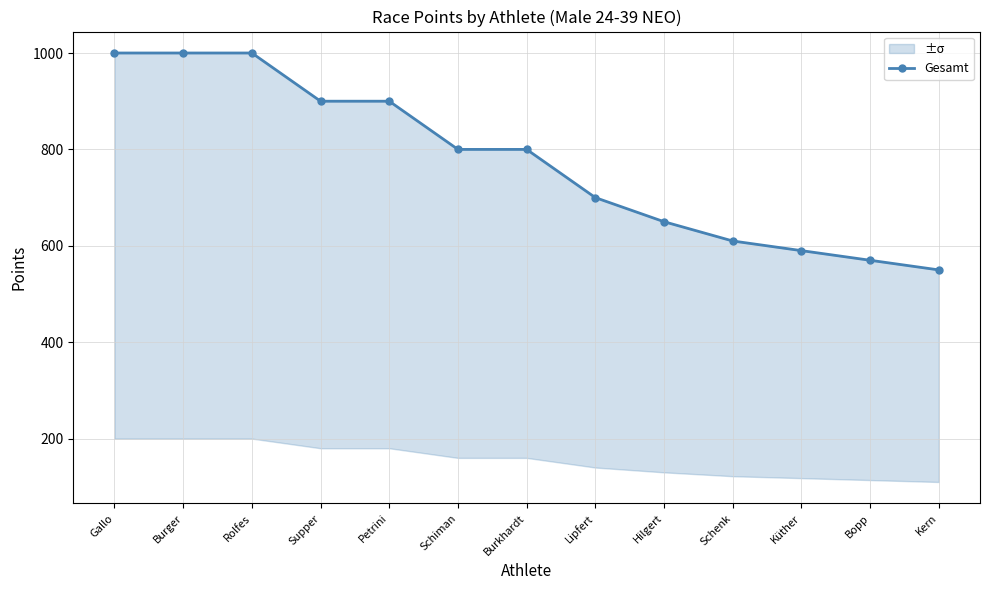

How many distinct data groups are displayed?

1